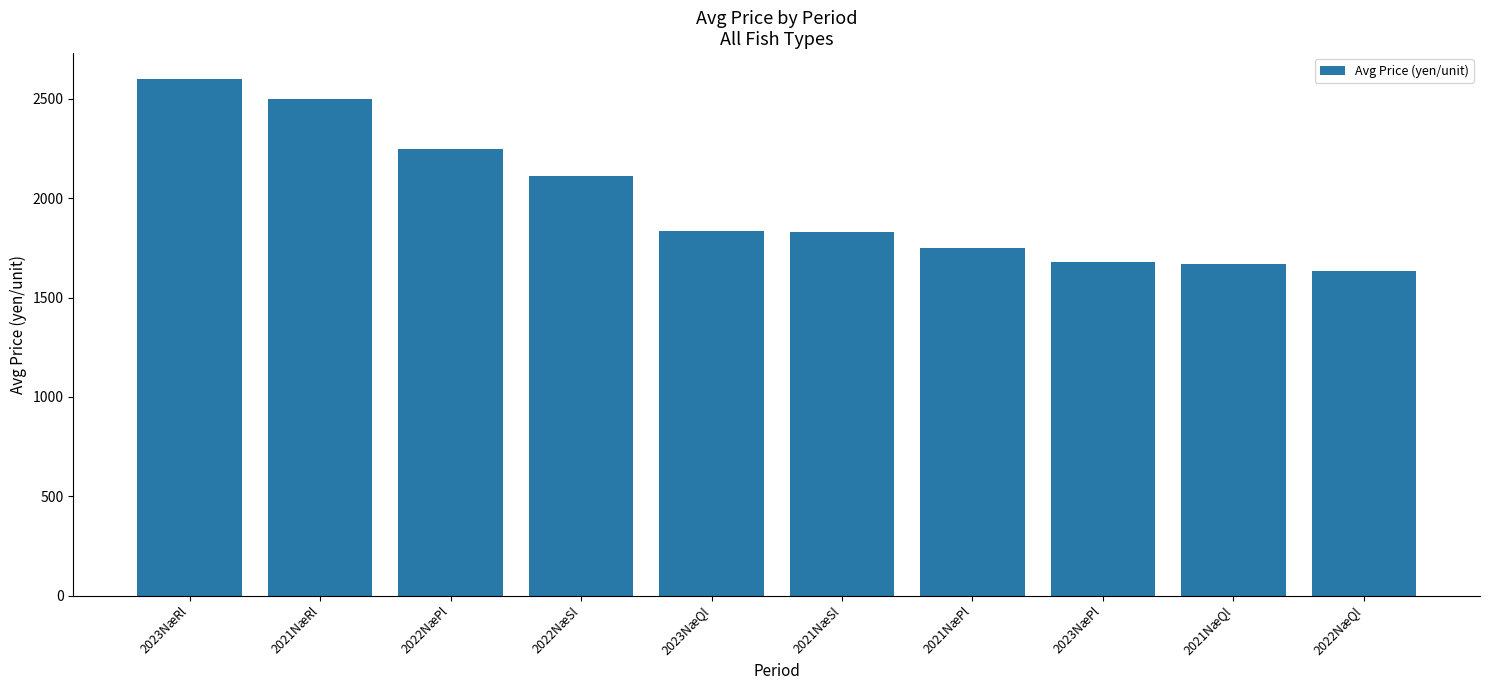

What position from the left is 2022NæQl?

10